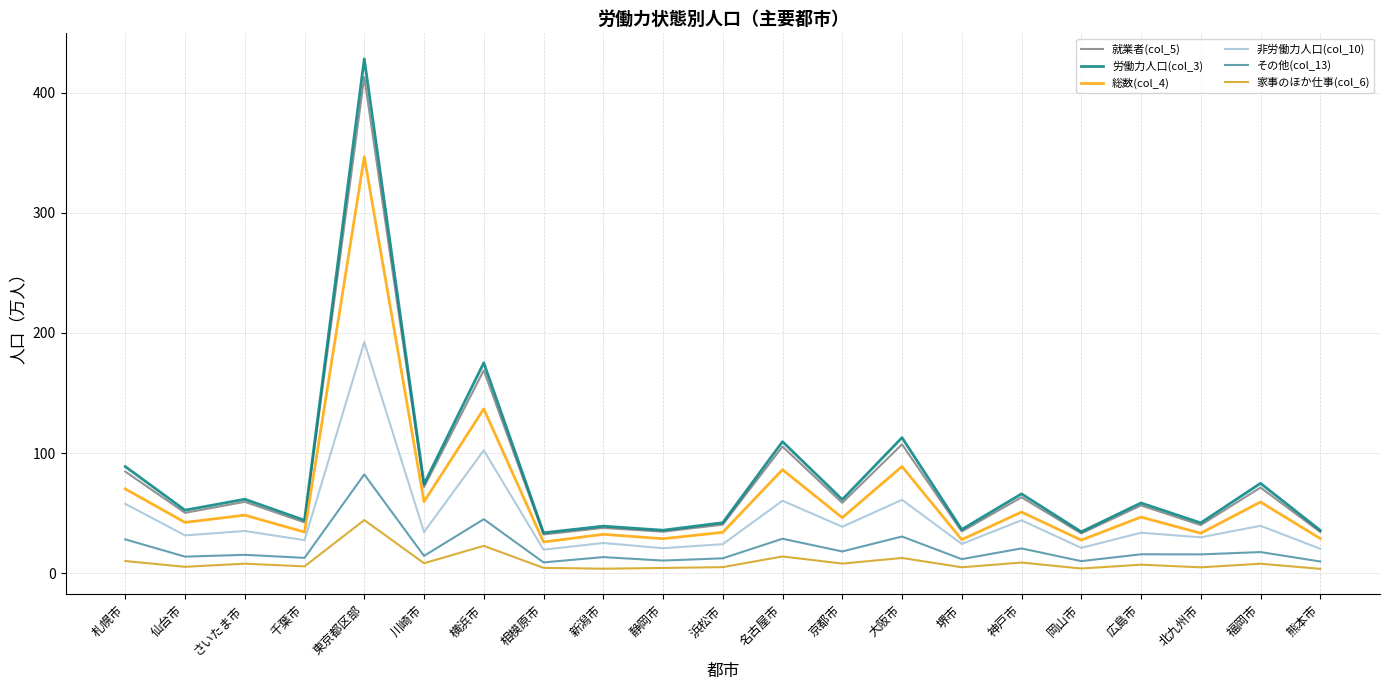

What is the total value across all series at 札幌市?

339.4